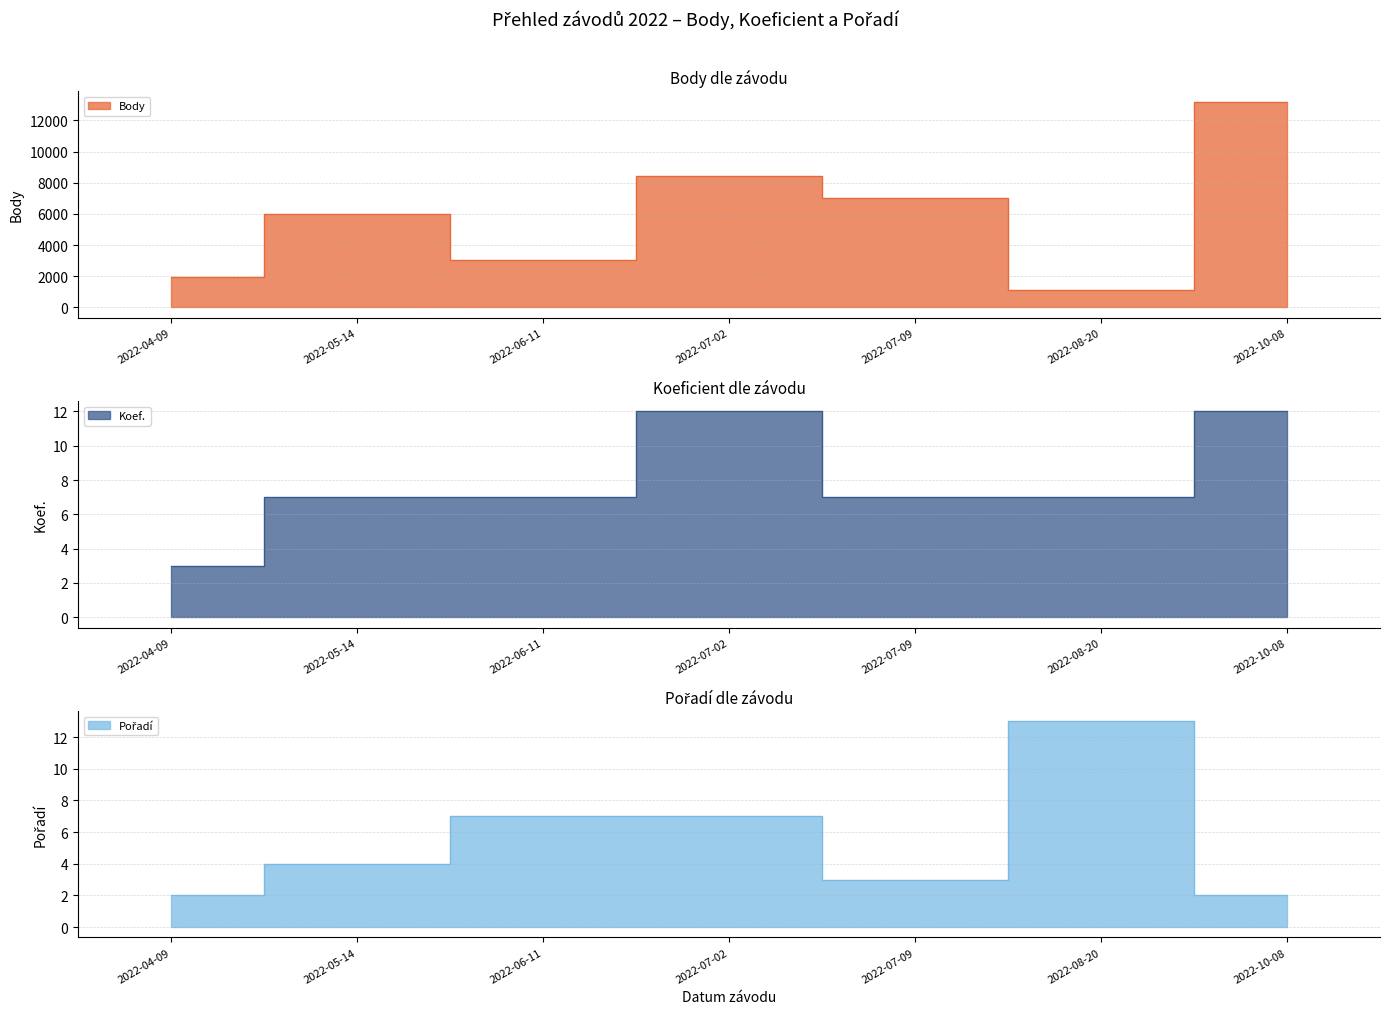

Which series ends up on top after the final intersection of Pořadí and Koef.?

Koef.